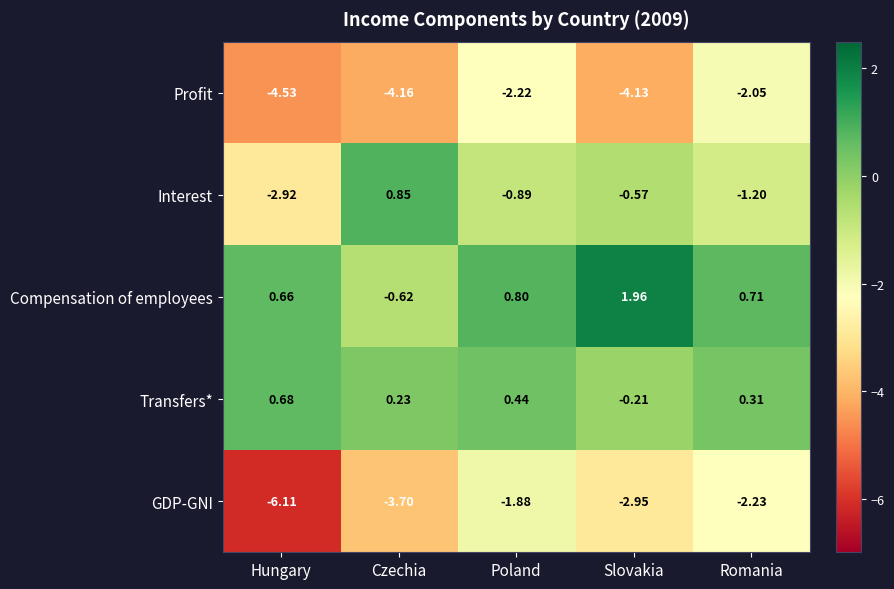

At which category does the chart reach its peak across all series?

Slovakia